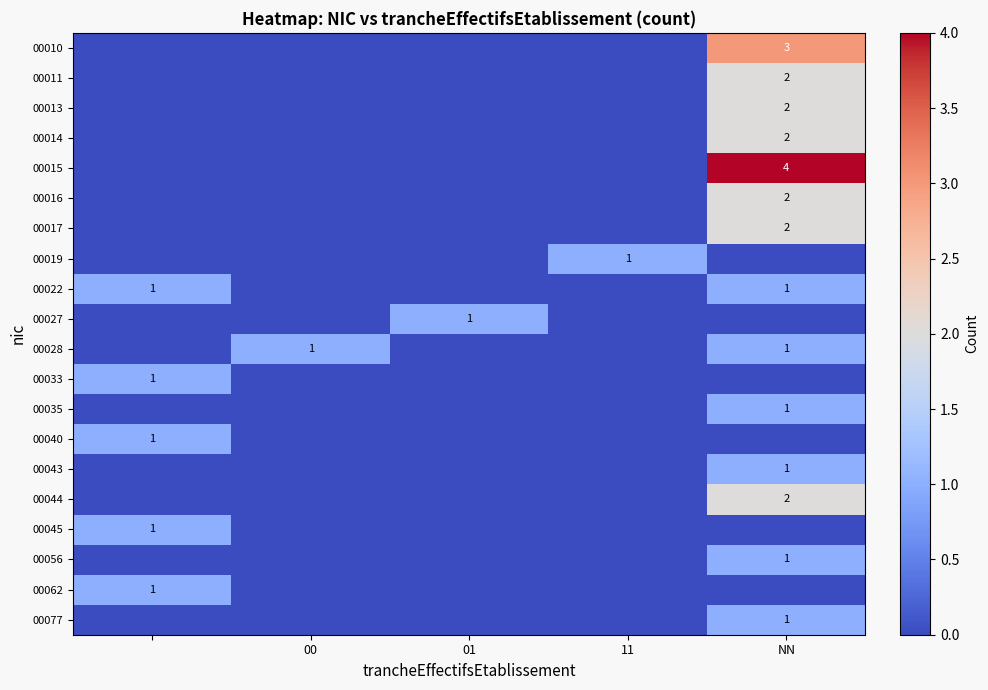

Is it true that 00056 equals 0 at NN?

False